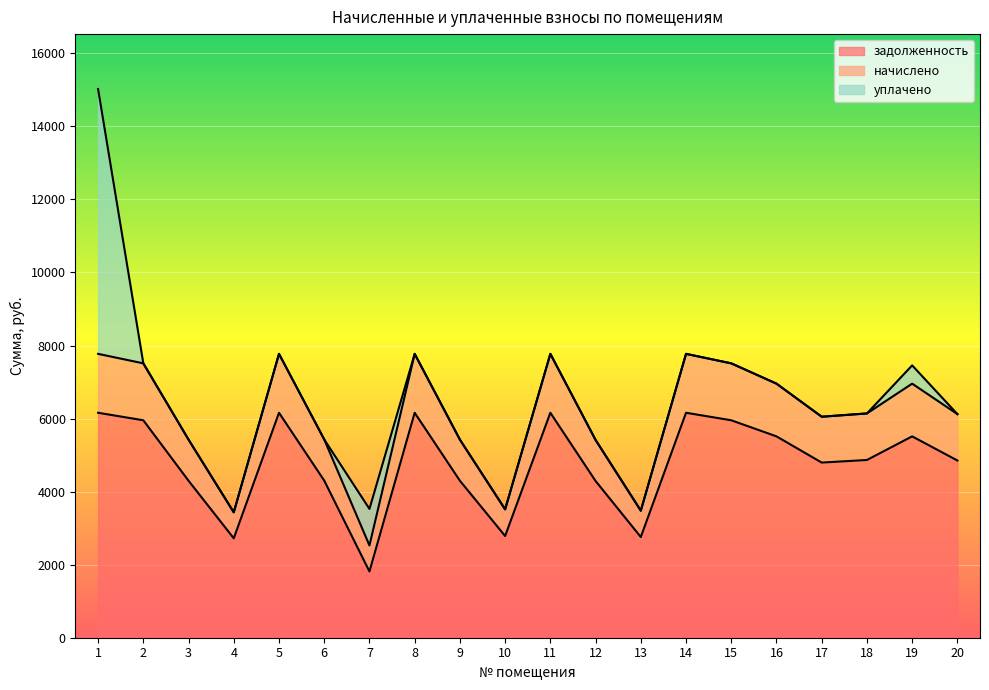

What value does the начислено series have at 15?

7511.9